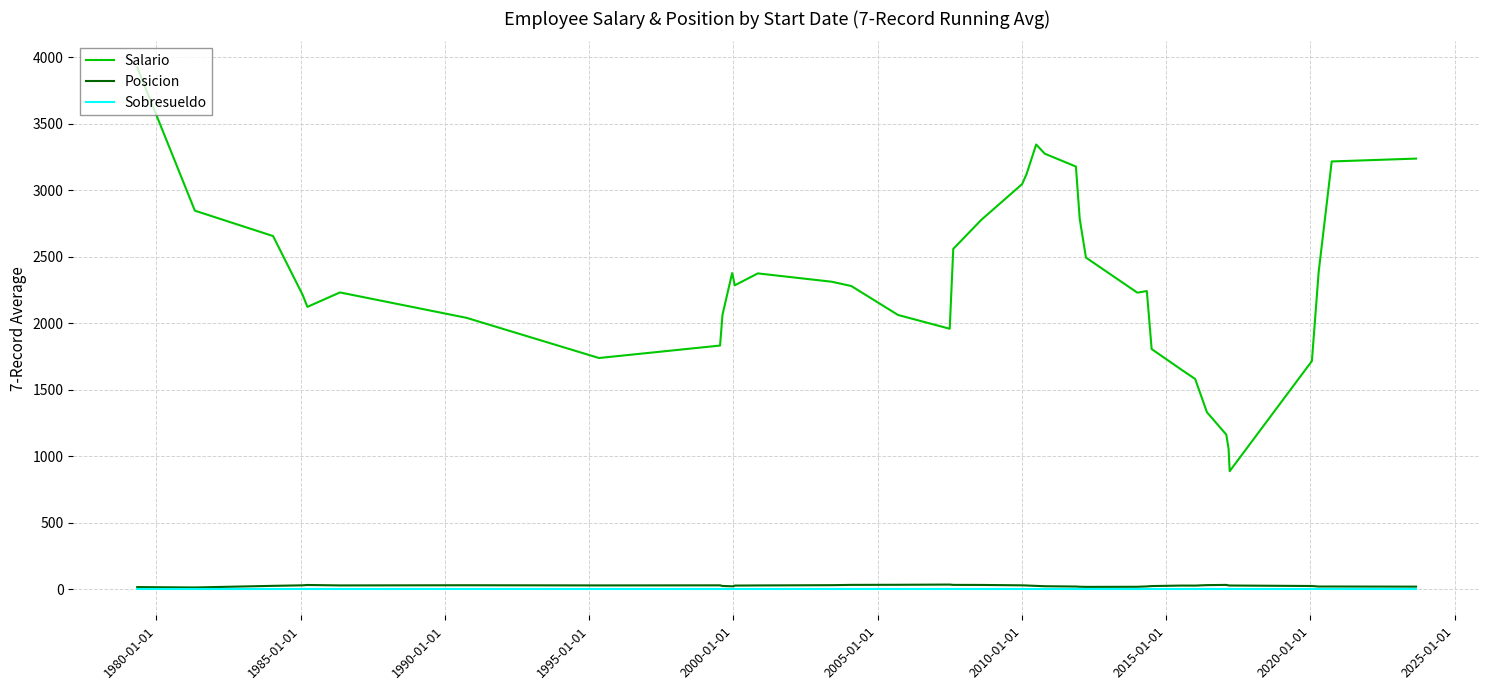

What is the difference between the maximum and minimum values in the Salario series?

3037.1